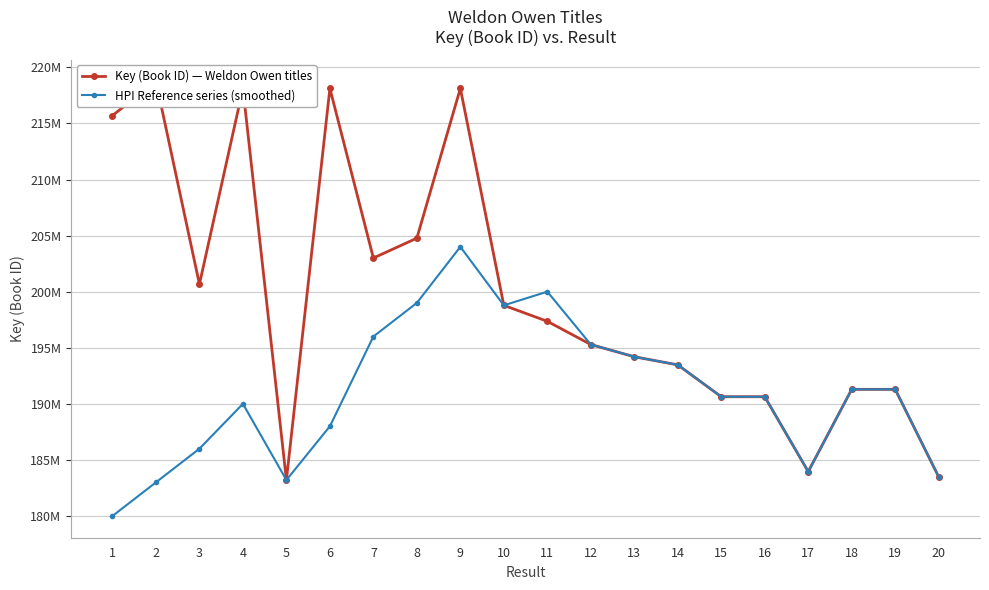

In HPI Reference series (smoothed), how many points are higher than both neighbors (excluding endpoints)?

4